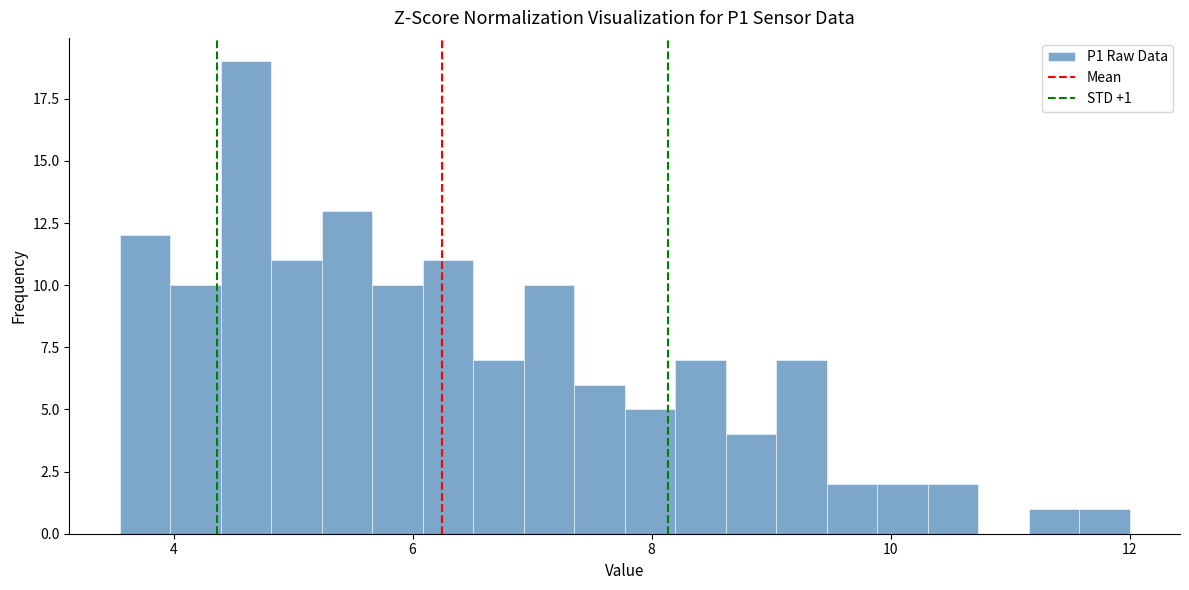

Read against the x-axis, roughly where is the centre of the tallest bar?

4.6